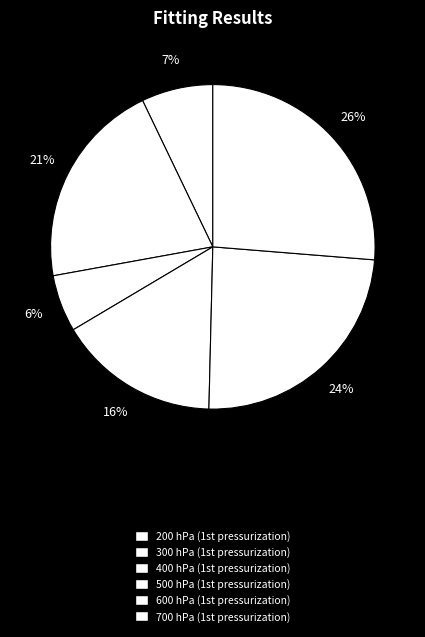

Combined, what portion of the pie is 200 hPa and 600 hPa?

31.2%